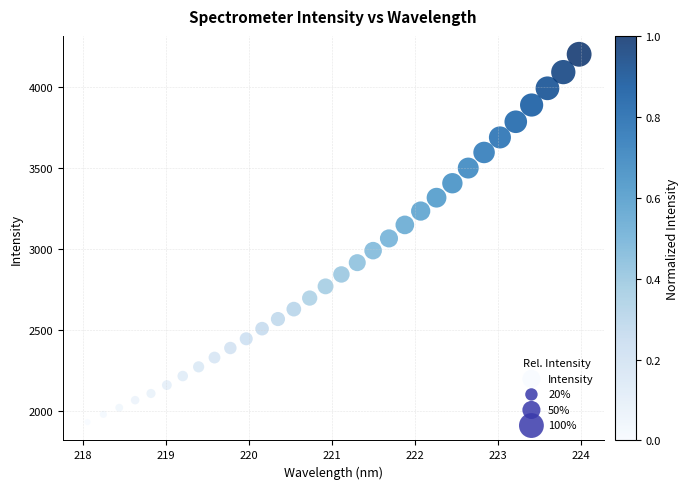

What is the range of Y values (max minus min)?

2272.9